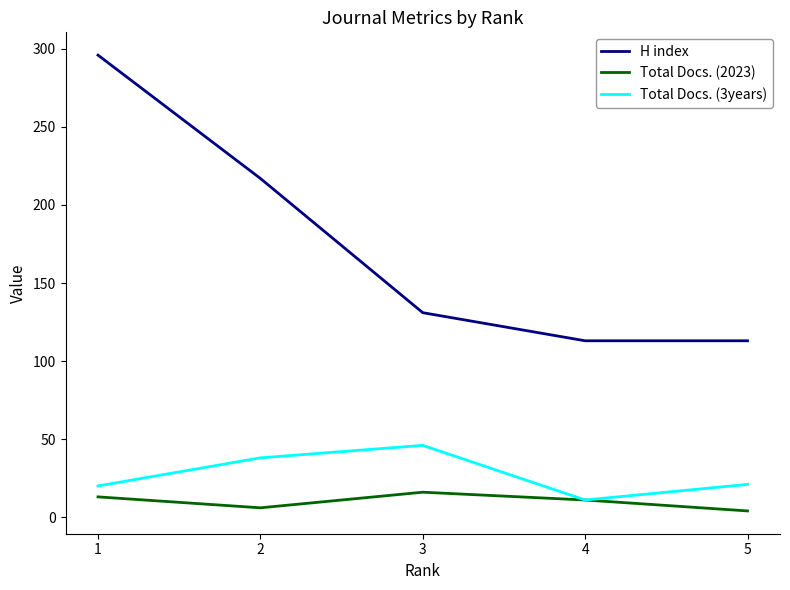

What is the highest value of the H index series?

296